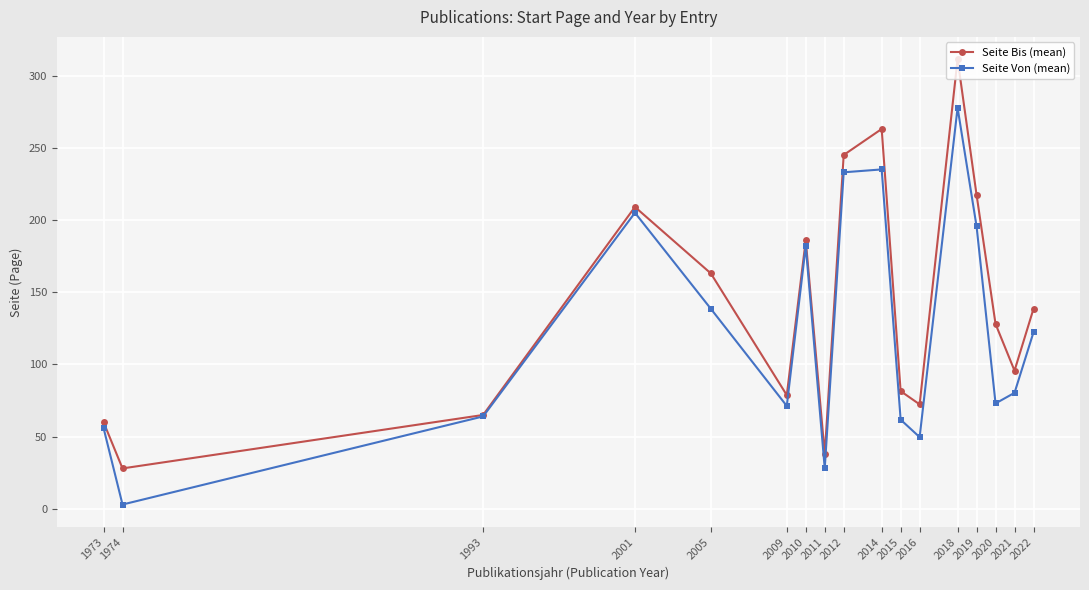

What is the sum of the Seite Bis (mean) values at 1993 and 2016?

137.3